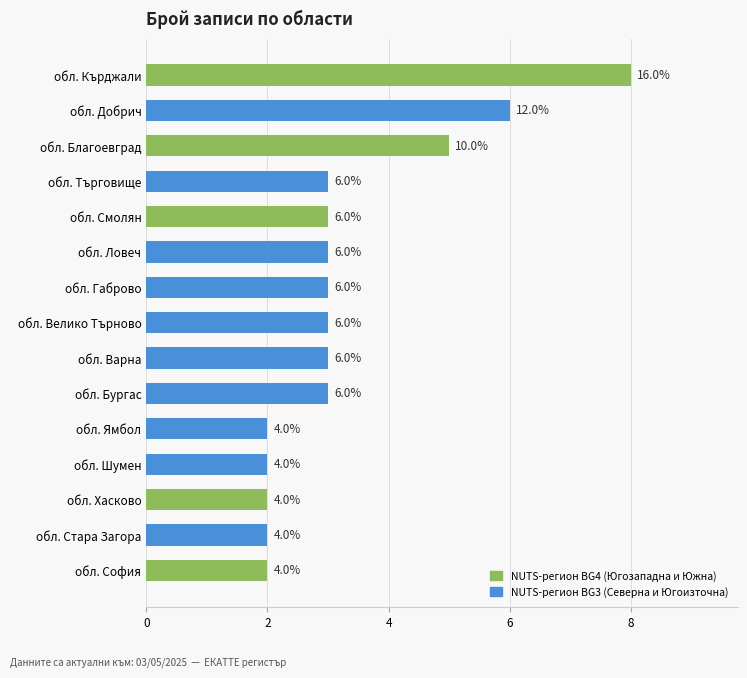

Does the chart contain any negative values?

No